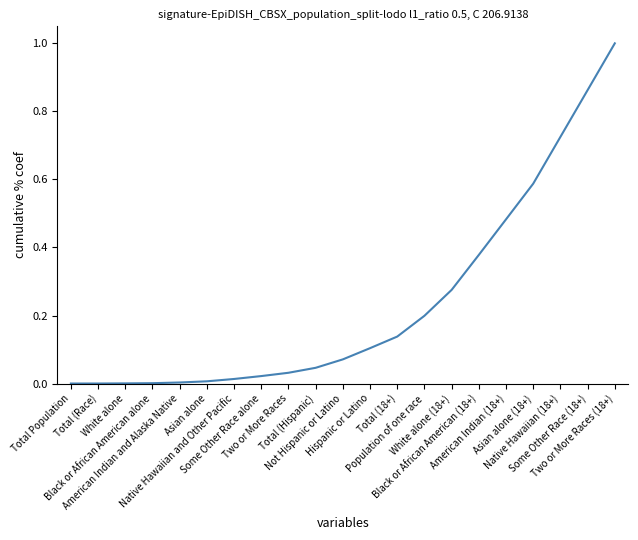

What is the difference between the maximum and minimum values?

1.0